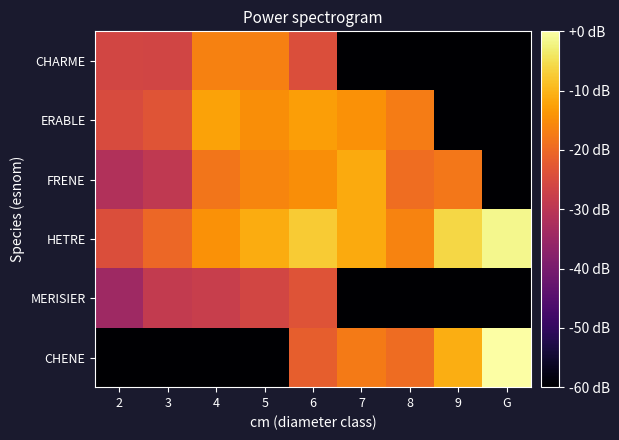

What is the total value across all series at 5?

-208.6